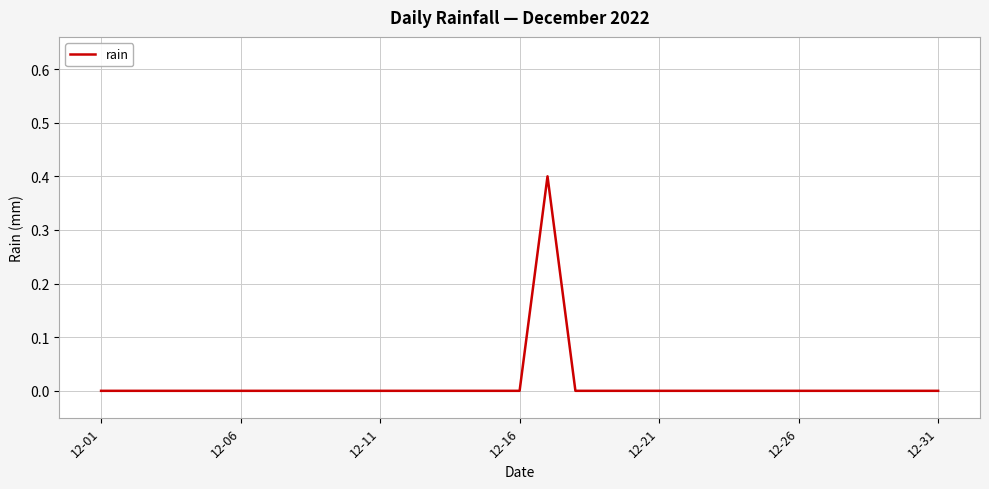

Does the chart have visible grid lines?

Yes